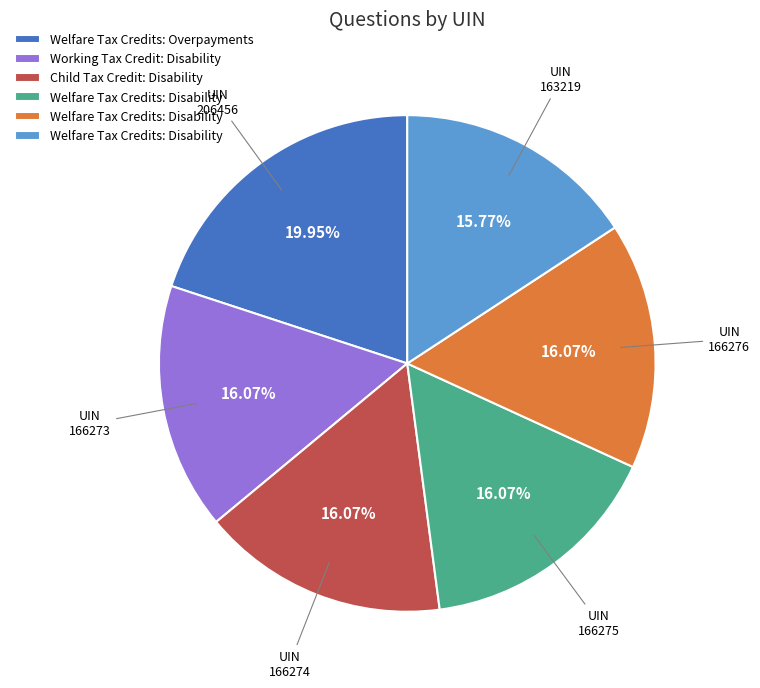

Does any single category account for the majority?

No